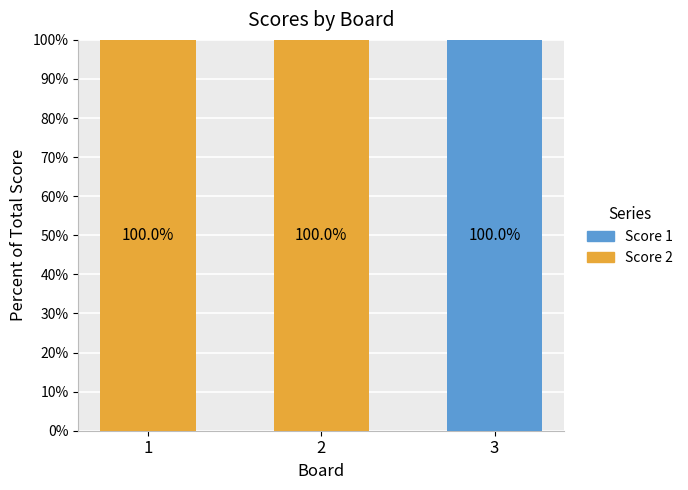

Reading left to right, list the values for the Score 1 series.

1=0	2=0	3=100